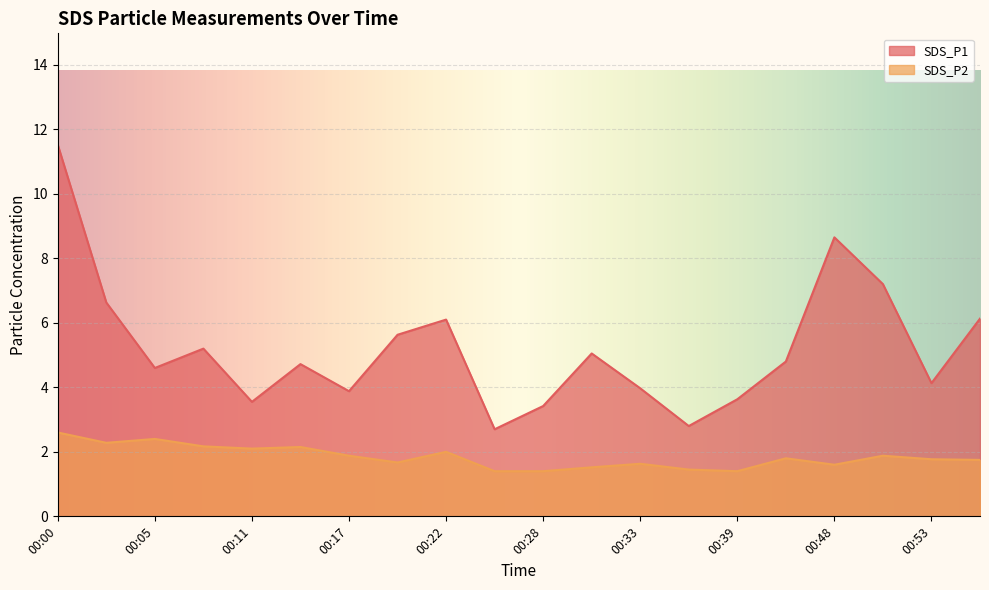

At which category is the sum across all series the highest?

00:00